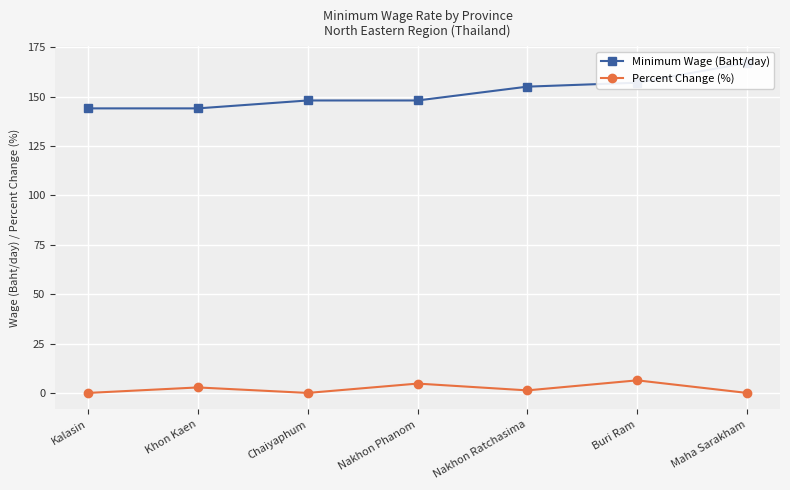

Count the Percent Change (%) values in the range 0 to 4.

5